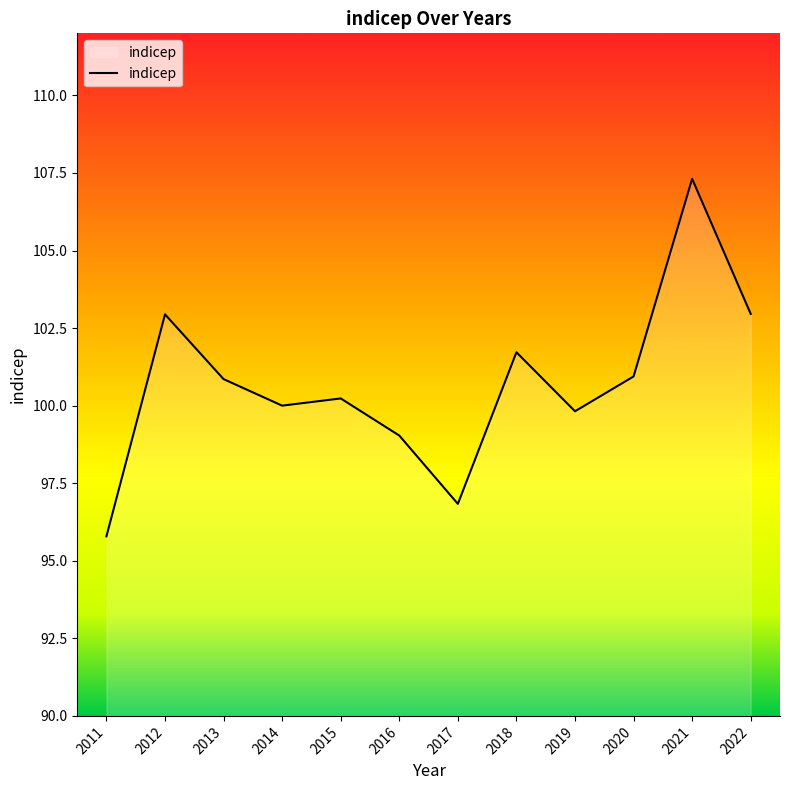

Which has a higher value, 2016 or 2018?

2018